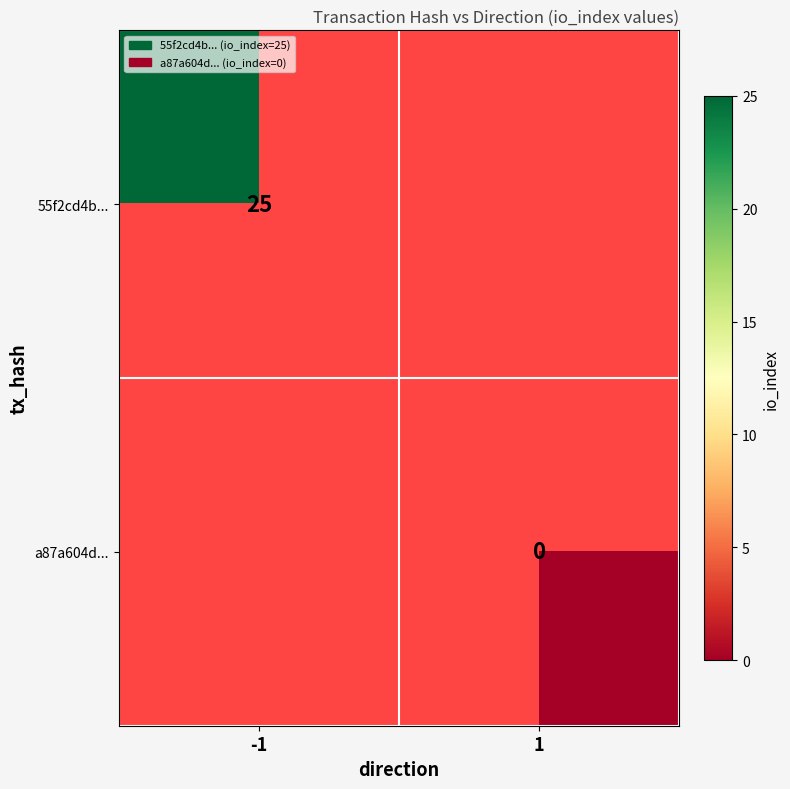

Which label corresponds to the smallest value in the chart?

1